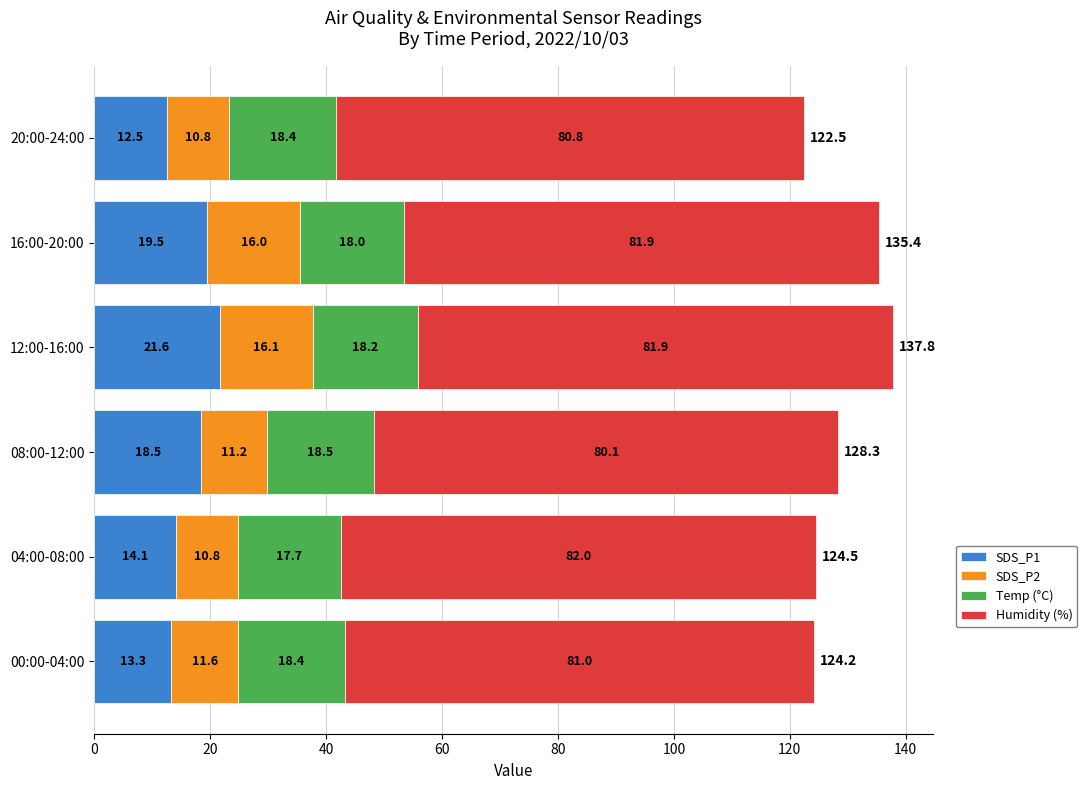

At which category is the sum across all series the highest?

12:00-16:00